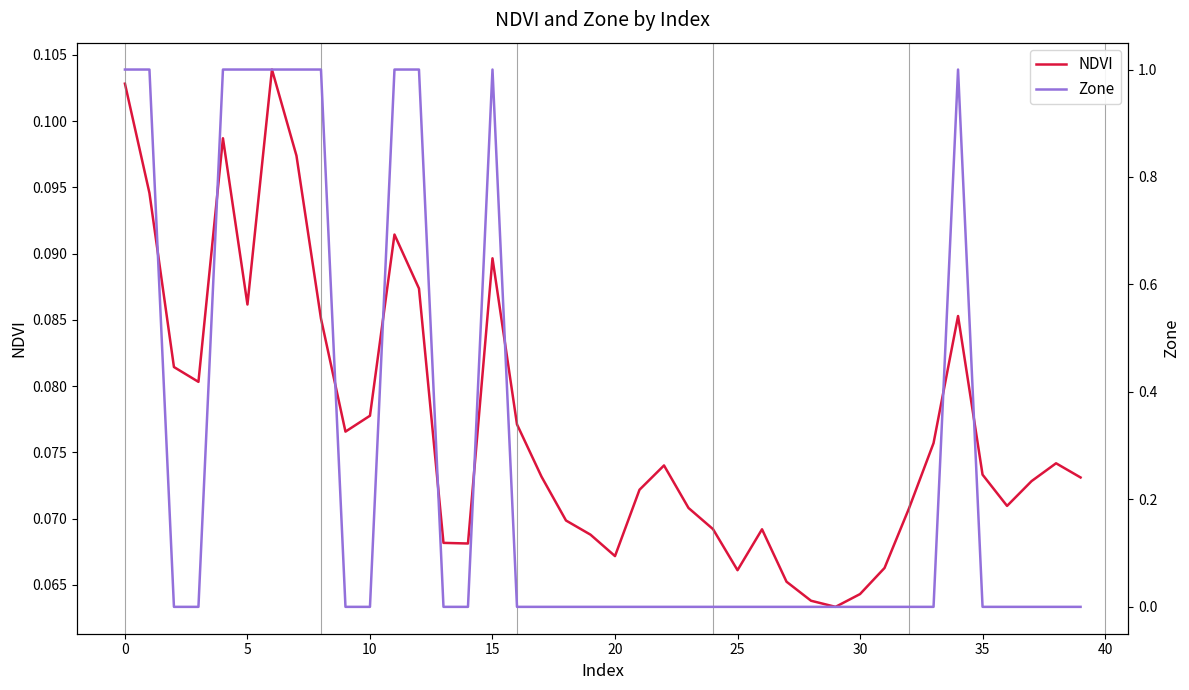

What is the difference between the highest and lowest values at 22?

0.1